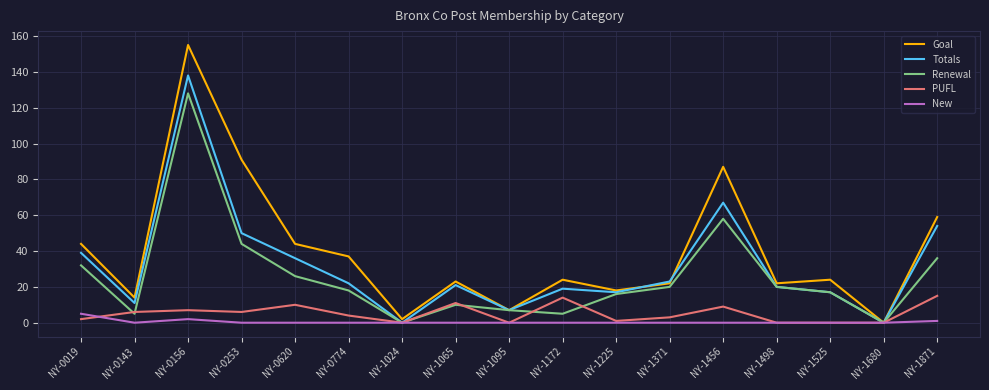

At which category is the sum across all series the highest?

NY-0156